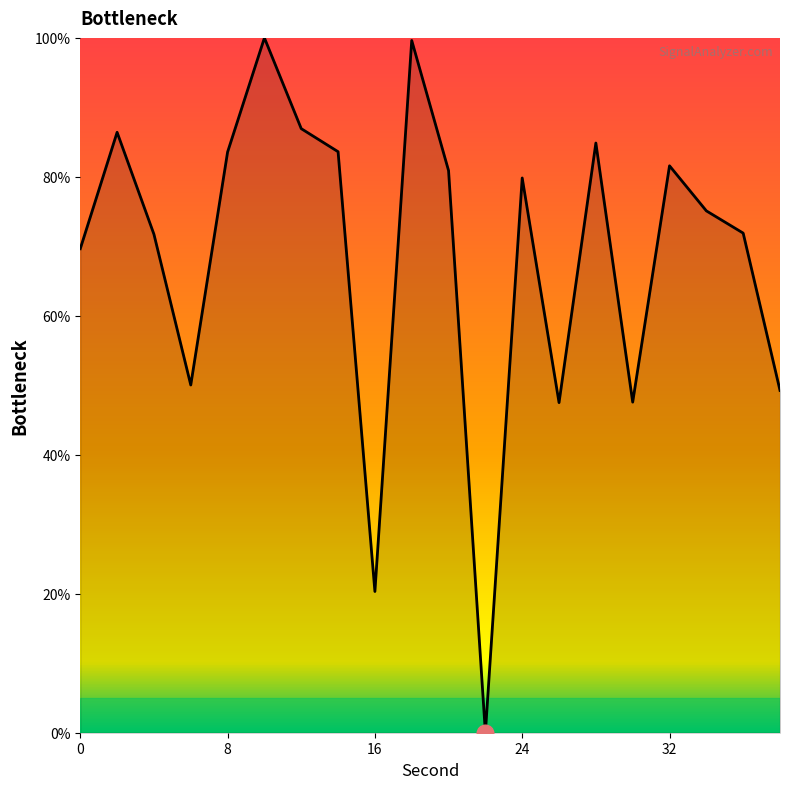

What is the difference between the maximum and minimum values?

100.0